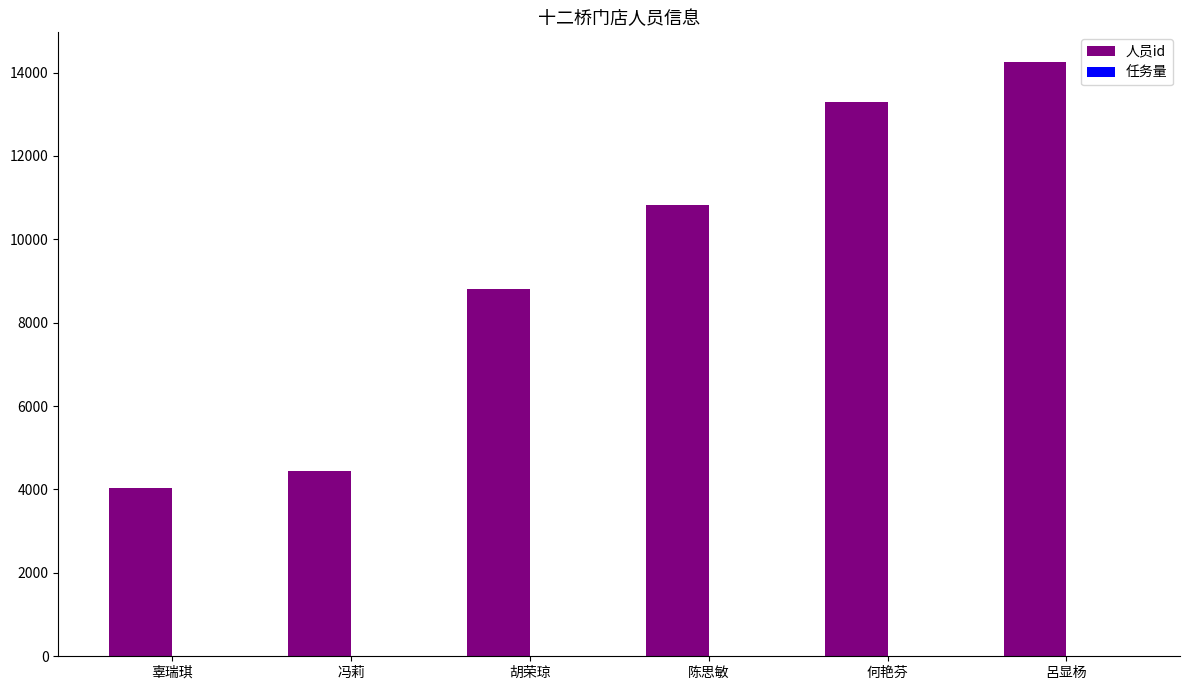

Are the bars grouped side by side (vs. stacked)?

Yes